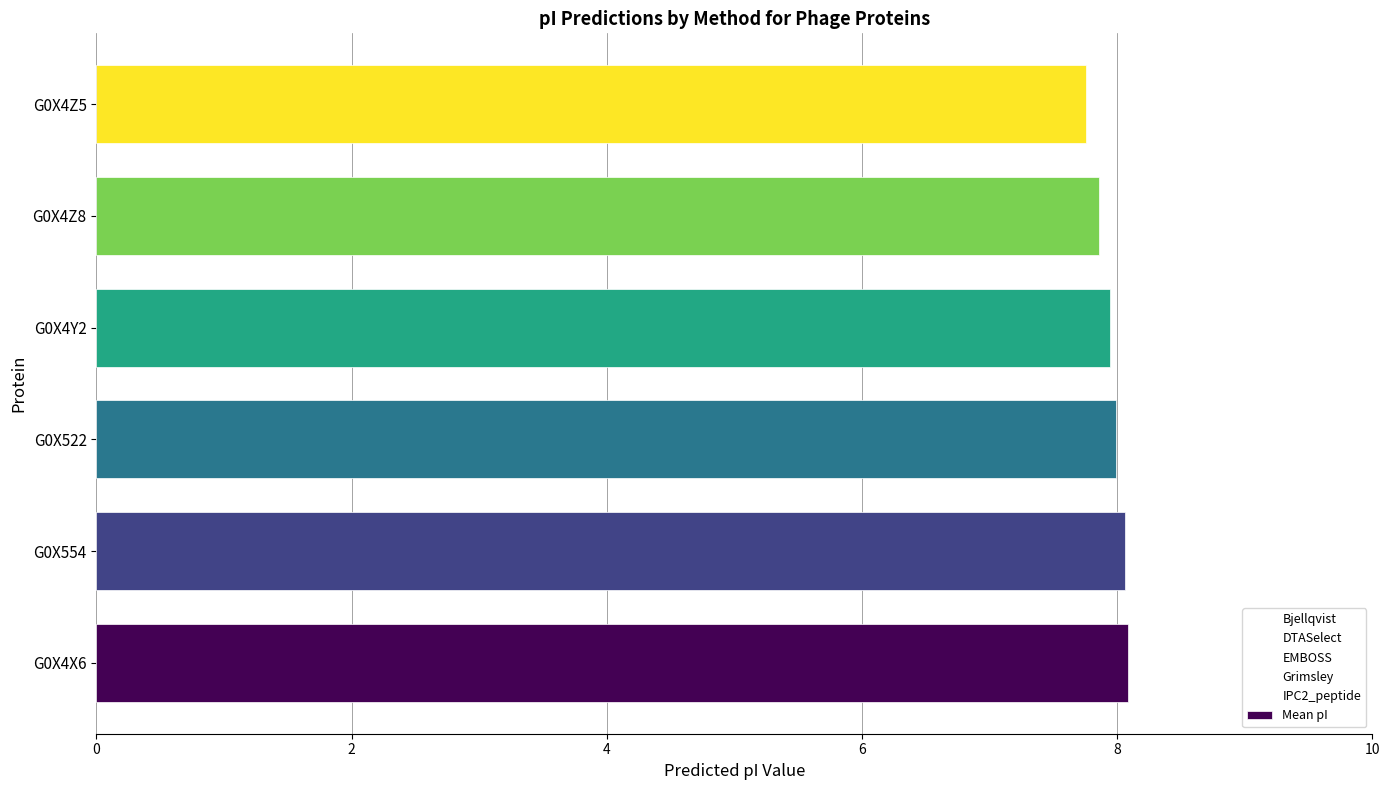

Which has a higher value, G0X4X6 or G0X4Z8?

G0X4X6